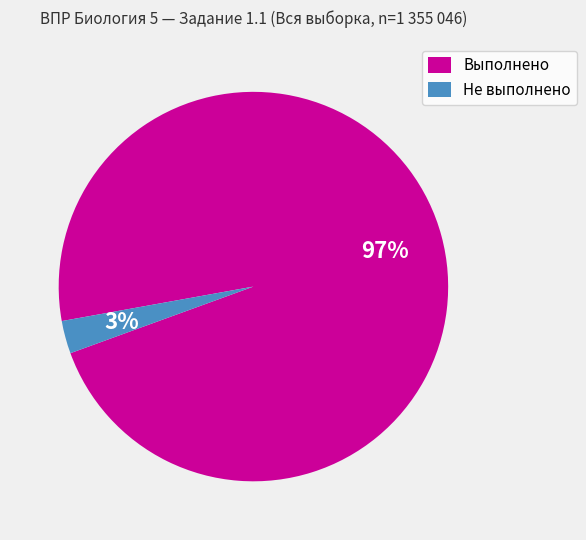

Is it true that Выполнено is 85% of the pie?

False